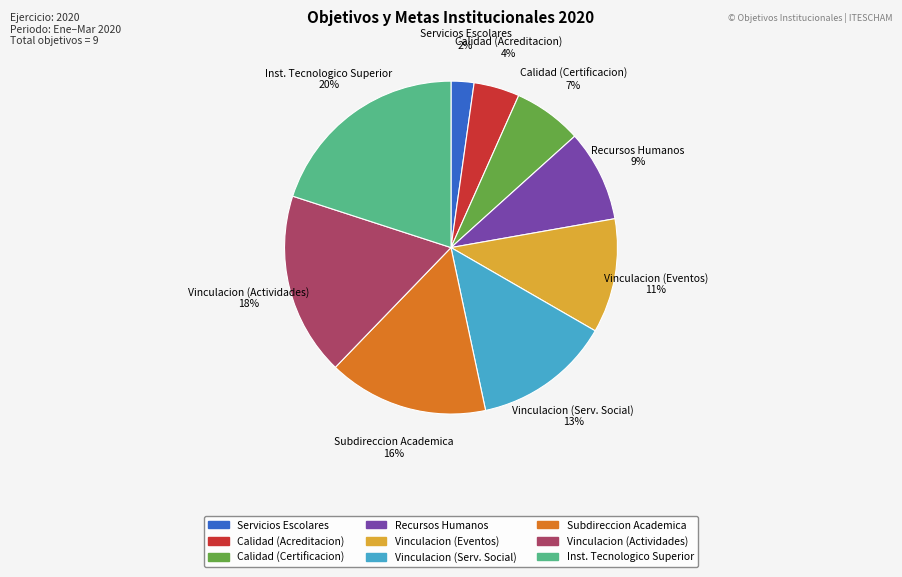

Is there any slice that represents more than half of the pie?

No